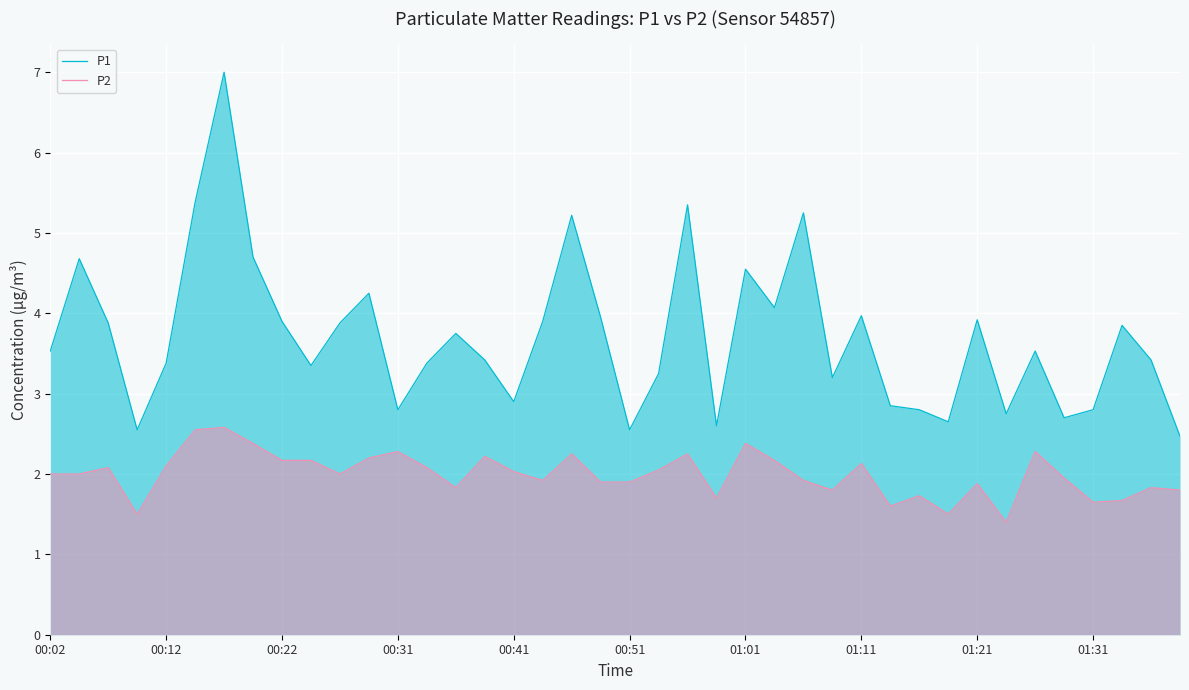

Which series has the largest total across all categories?

P1